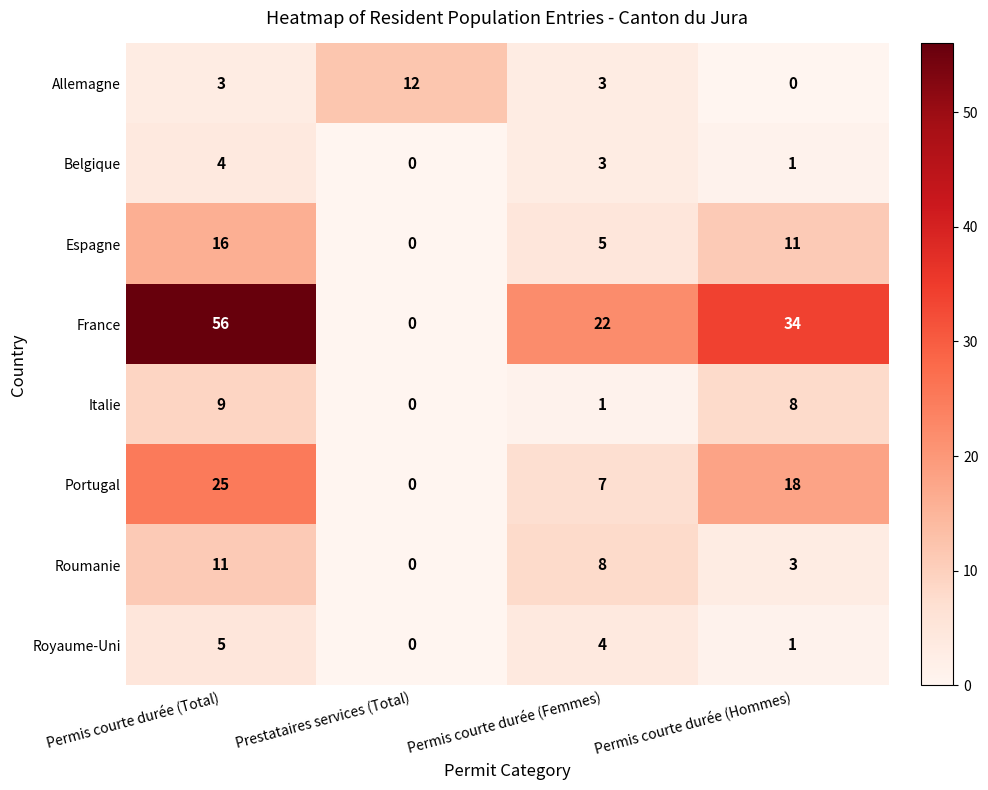

What is the approximate value of Belgique at Permis courte durée (Total)?

4